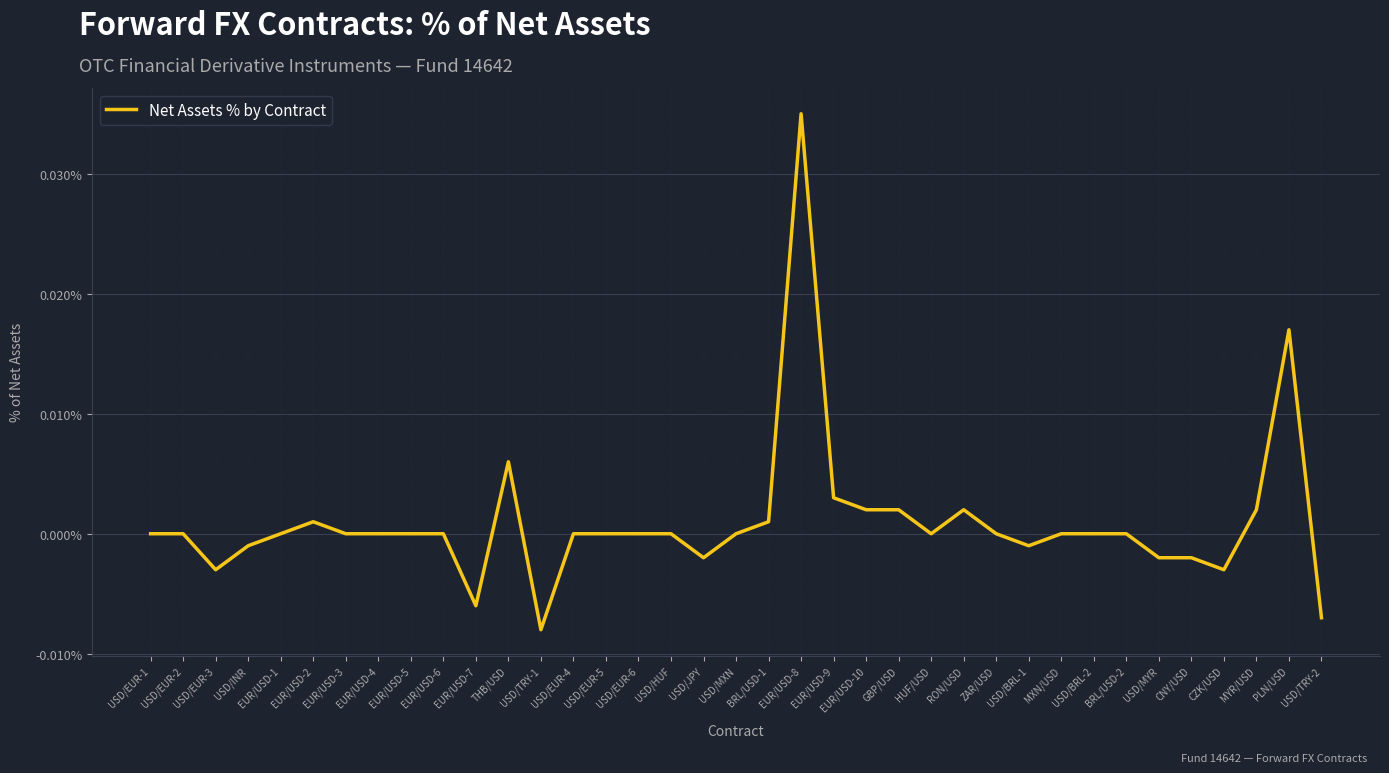

Does the chart display data point markers on the line(s)?

No